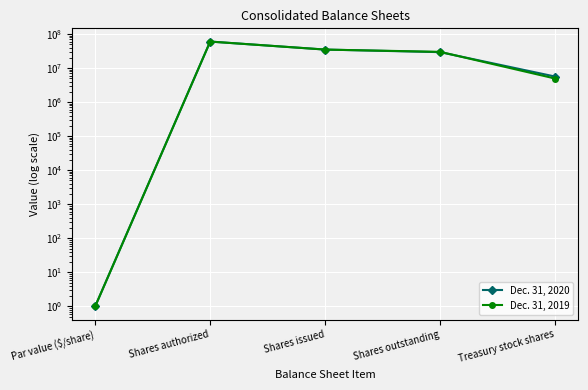

The Dec. 31, 2019 series shows 25926311 at Shares authorized. True or false?

False